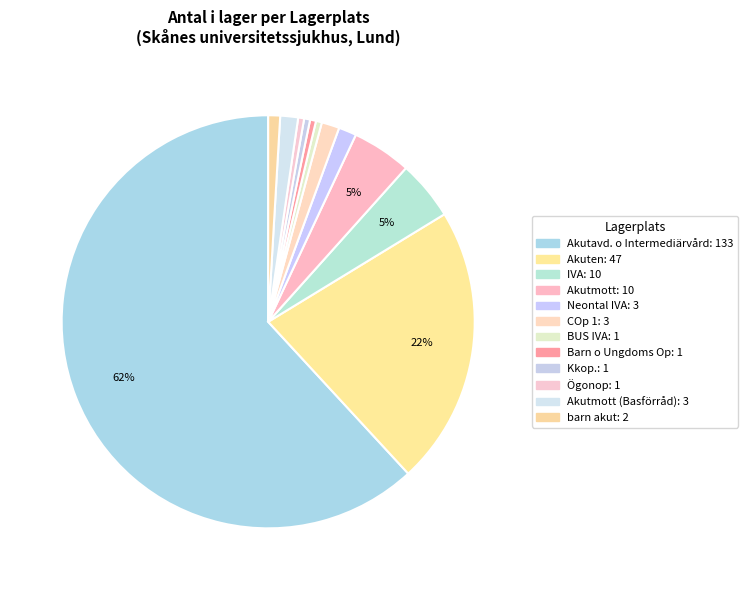

To the nearest percent, what is the average slice percentage?

8%